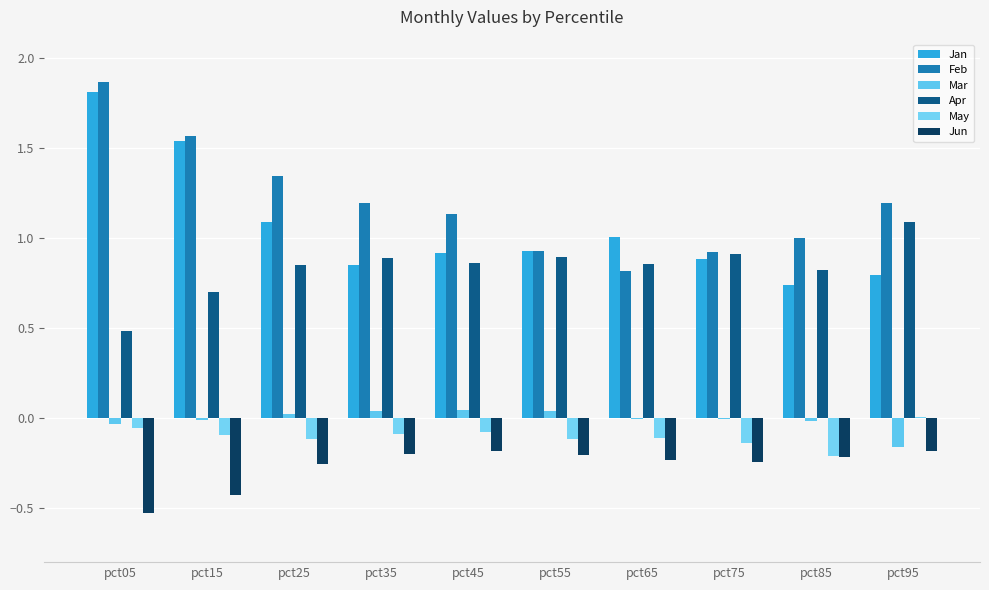

How many distinct data groups are displayed?

6